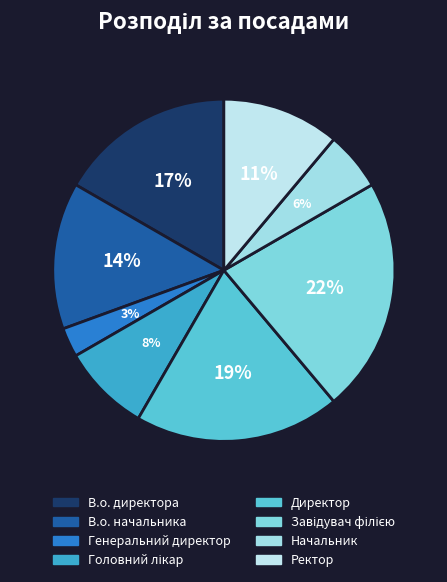

What percentage is the Генеральний директор slice, to the nearest percent?

3%